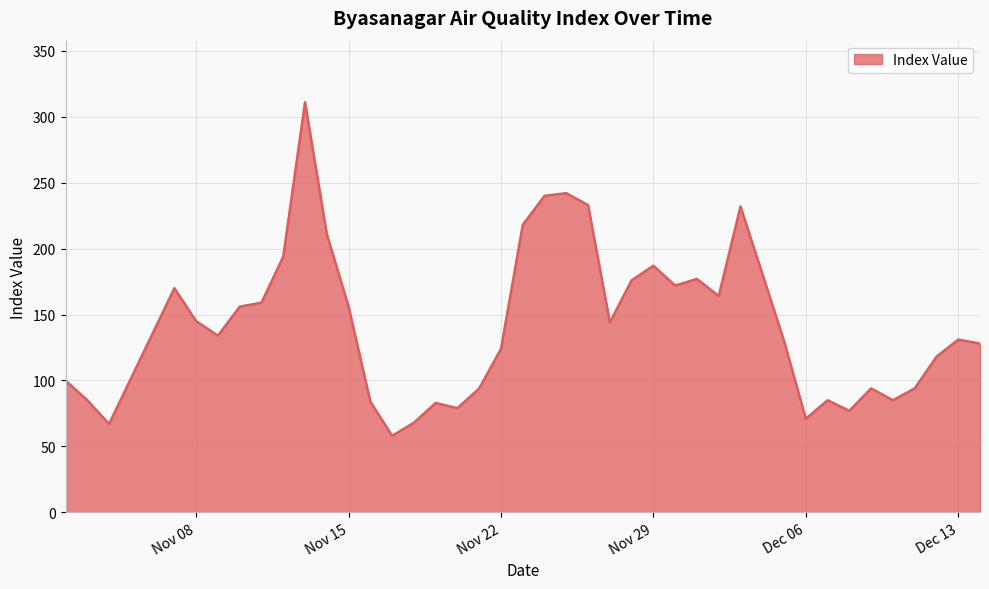

How many lines are shown in the chart?

1